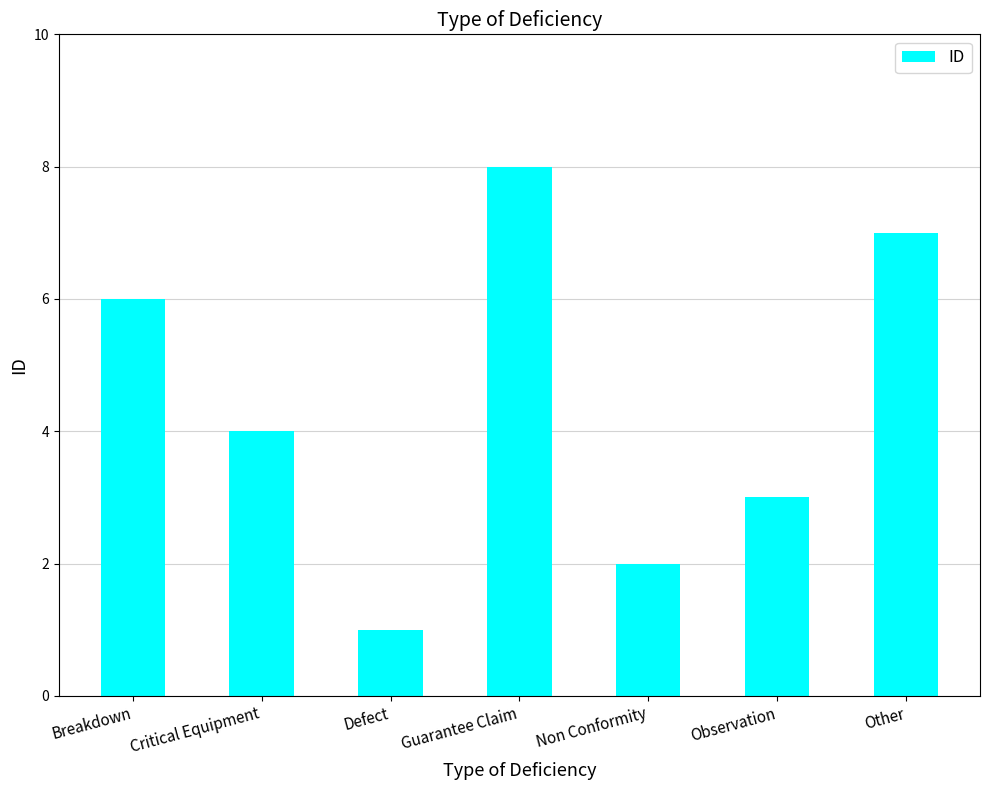

At which label does the data first exceed 4?

Breakdown